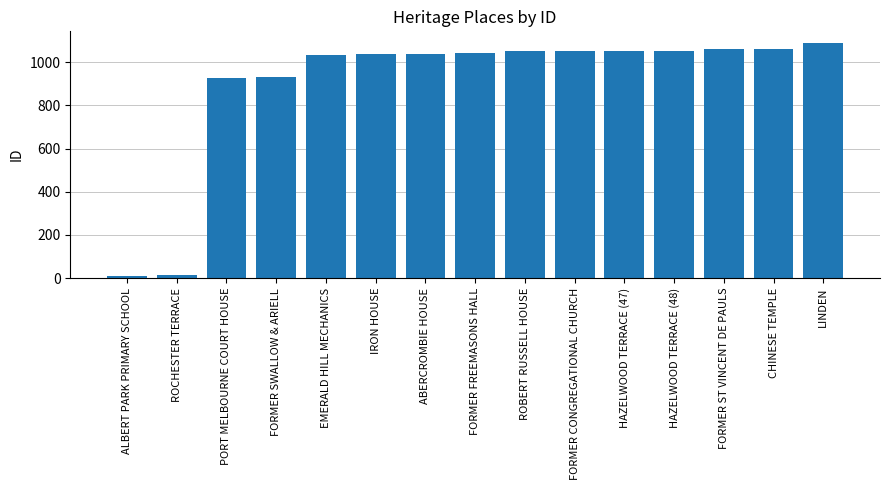

What is the sum of the values at ABERCROMBIE HOUSE and IRON HOUSE?

2077